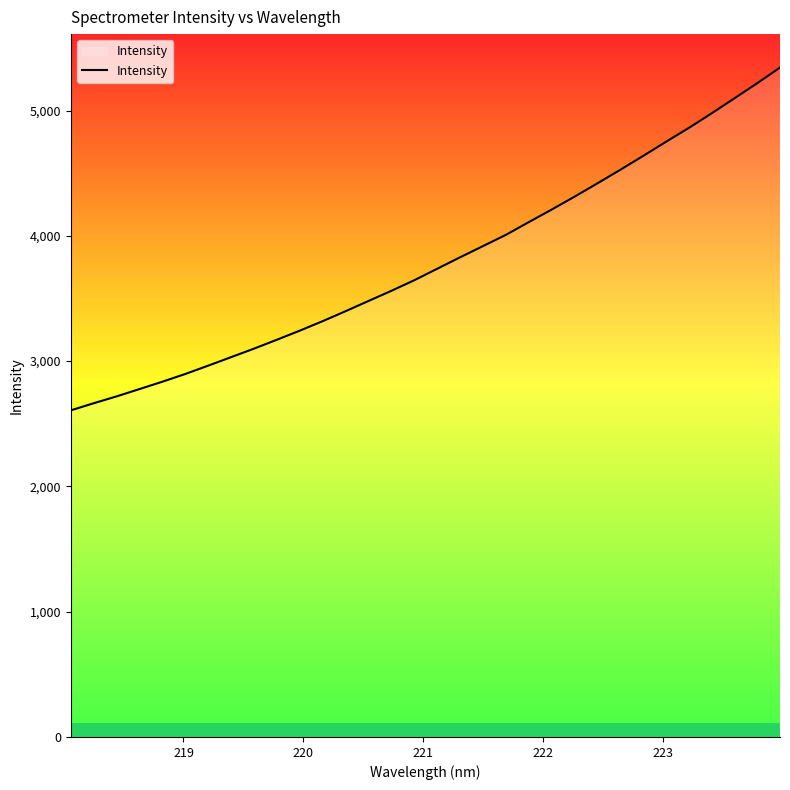

Does the chart display data point markers on the line(s)?

No